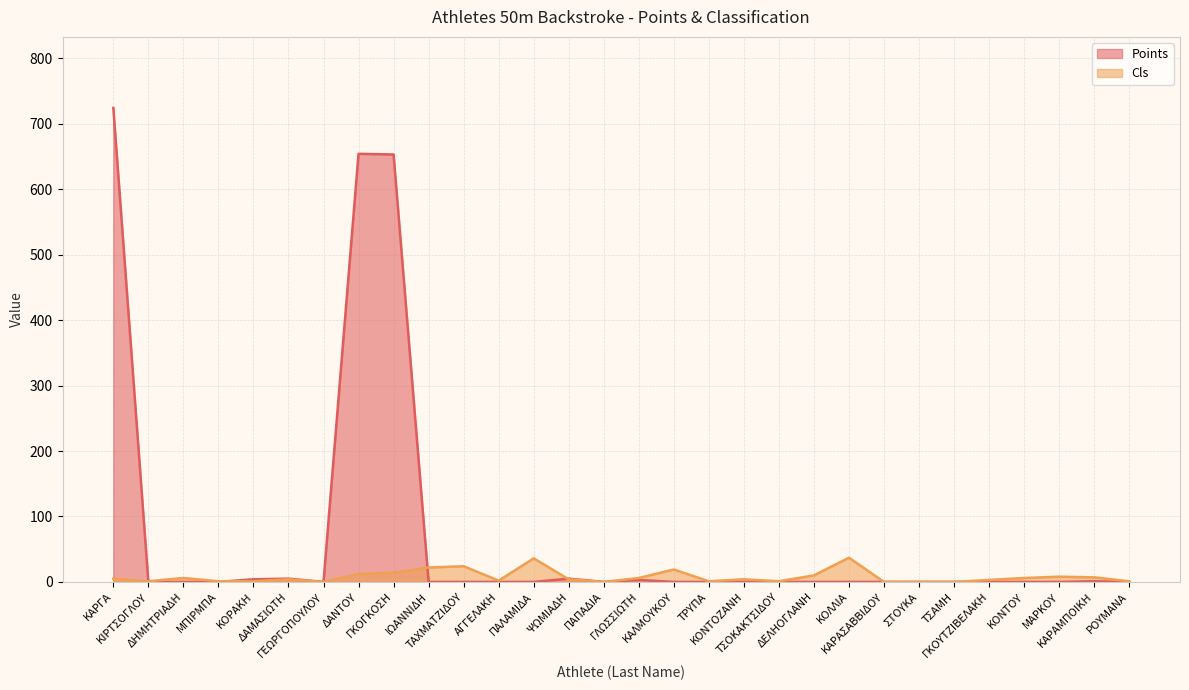

What is the spread (max minus min) of values at ΡΟΥΜΑΝΑ?

1